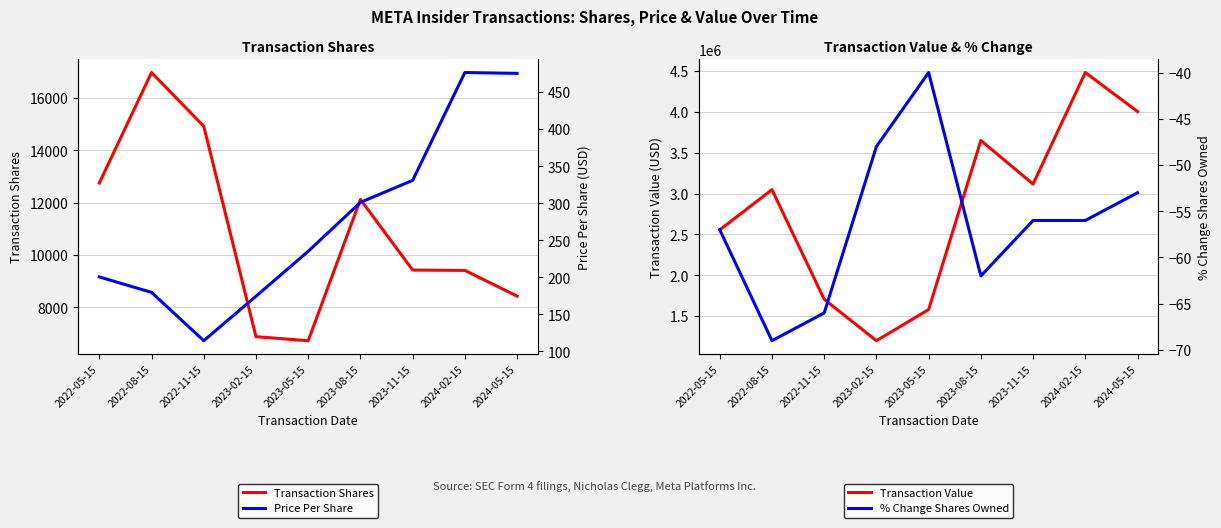

At which label does Transaction Value reach its minimum?

2023-02-15